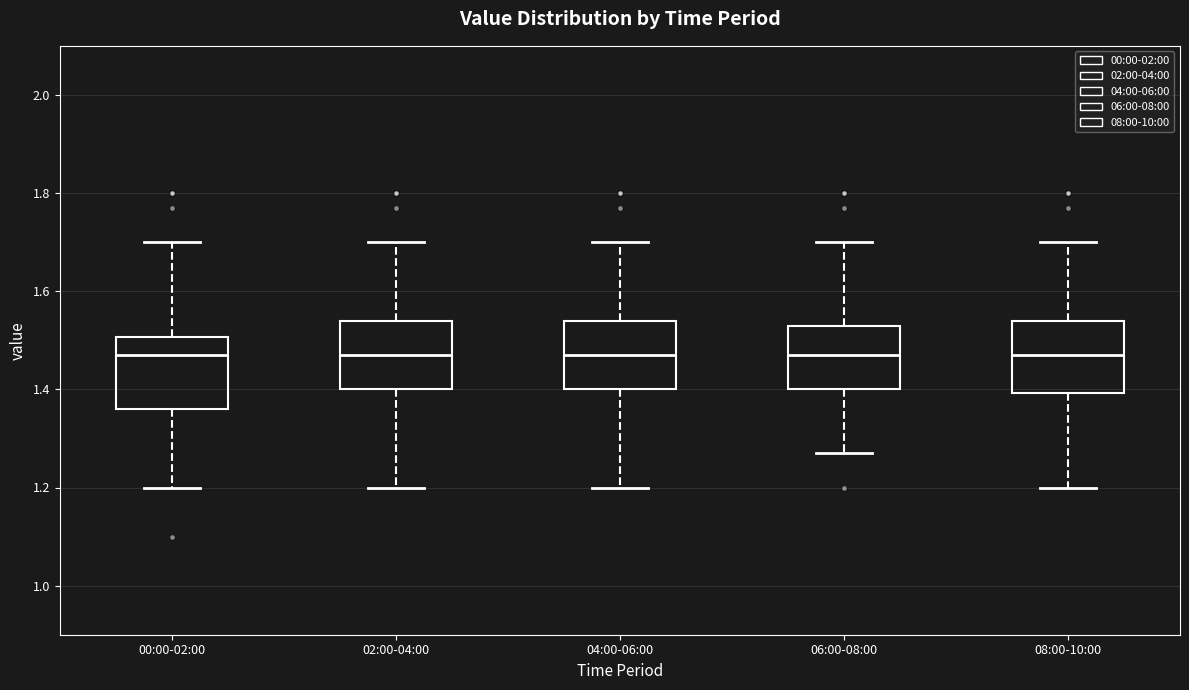

Reading left to right, transcribe this box plot: for each box, give where its median line is, the range the box spans, and where its two whiskers end, as read against the y-axis. The values are not printed on the chart, so give them approximately, as read against the axis.

00:00-02:00: median 1.48, box 1.36 to 1.50, whiskers 1.20 to 1.70
02:00-04:00: median 1.48, box 1.40 to 1.54, whiskers 1.20 to 1.70
04:00-06:00: median 1.48, box 1.40 to 1.54, whiskers 1.20 to 1.70
06:00-08:00: median 1.48, box 1.40 to 1.54, whiskers 1.28 to 1.70
08:00-10:00: median 1.48, box 1.40 to 1.54, whiskers 1.20 to 1.70